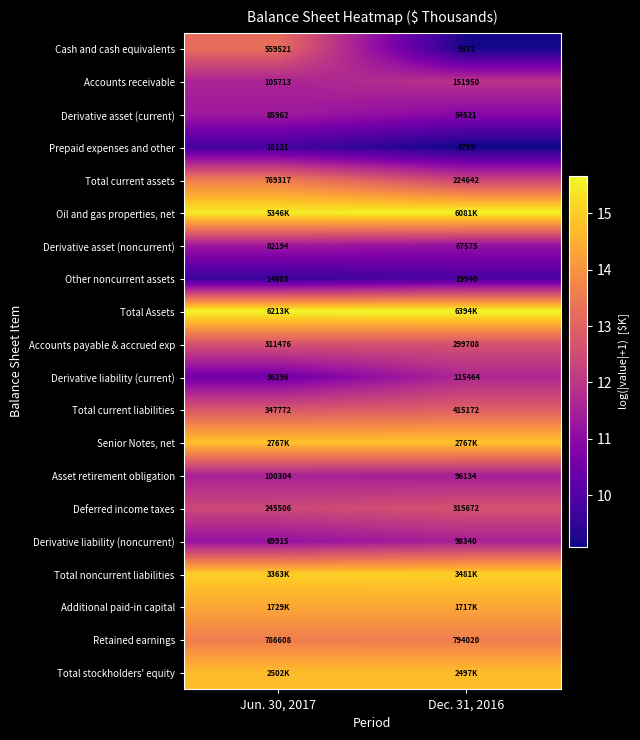

The Total noncurrent liabilities series shows 19.7 at Jun. 30, 2017. True or false?

False